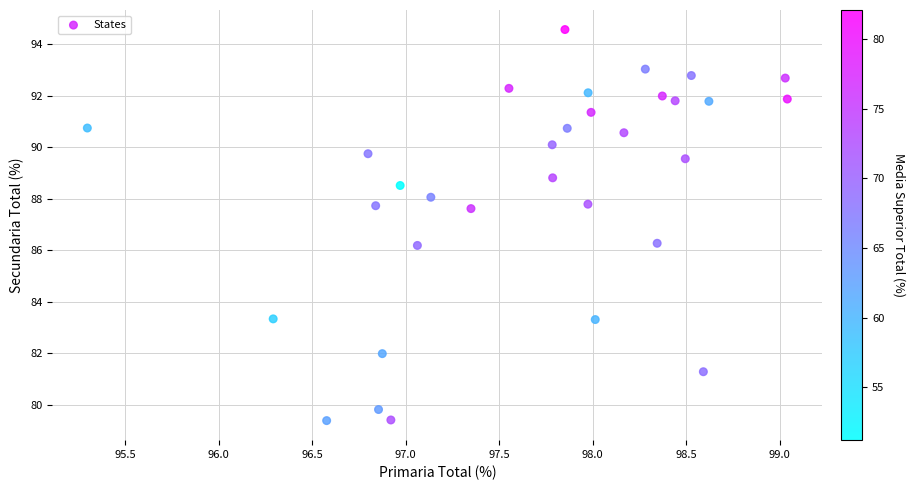

What is the range of Y values (max minus min)?

15.2